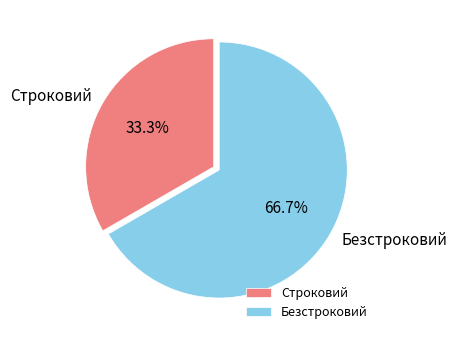

Combined, do Безстроковий and Строковий account for over 50%?

Yes